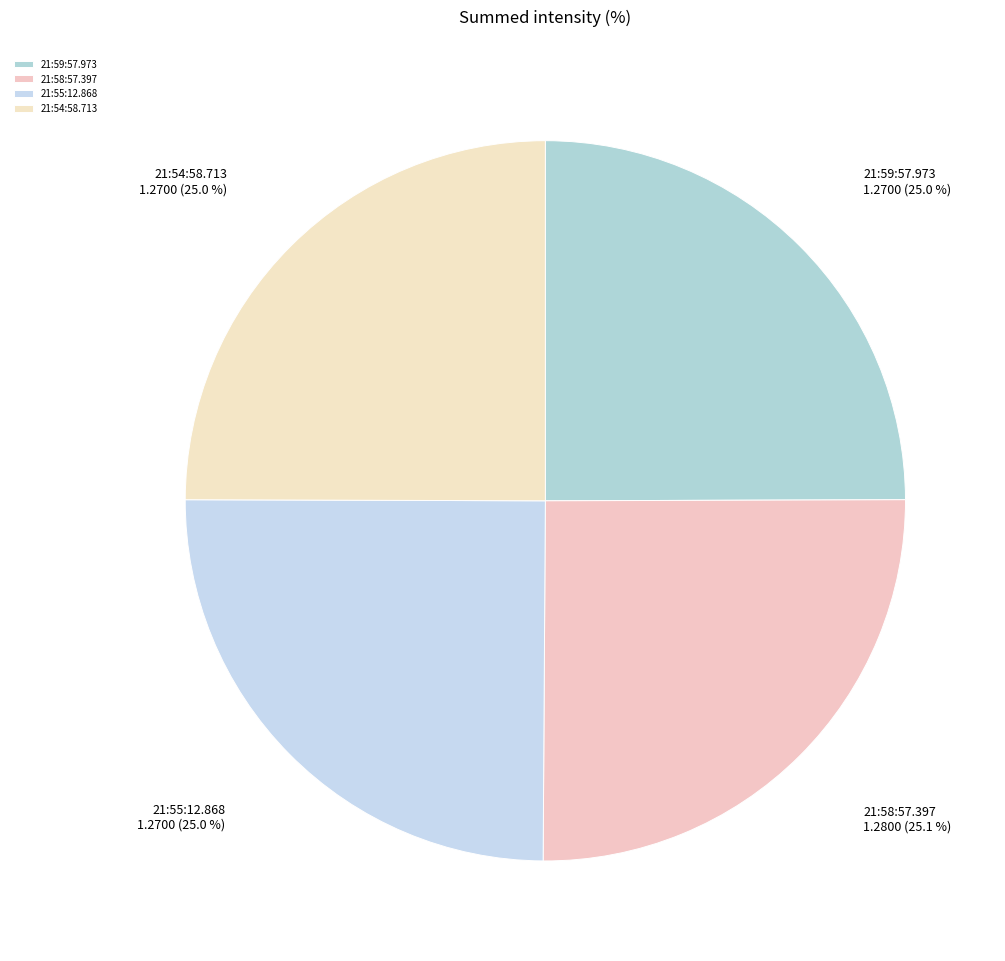

The 21:55:12.868 slice represents 25% of the pie. True or false?

True